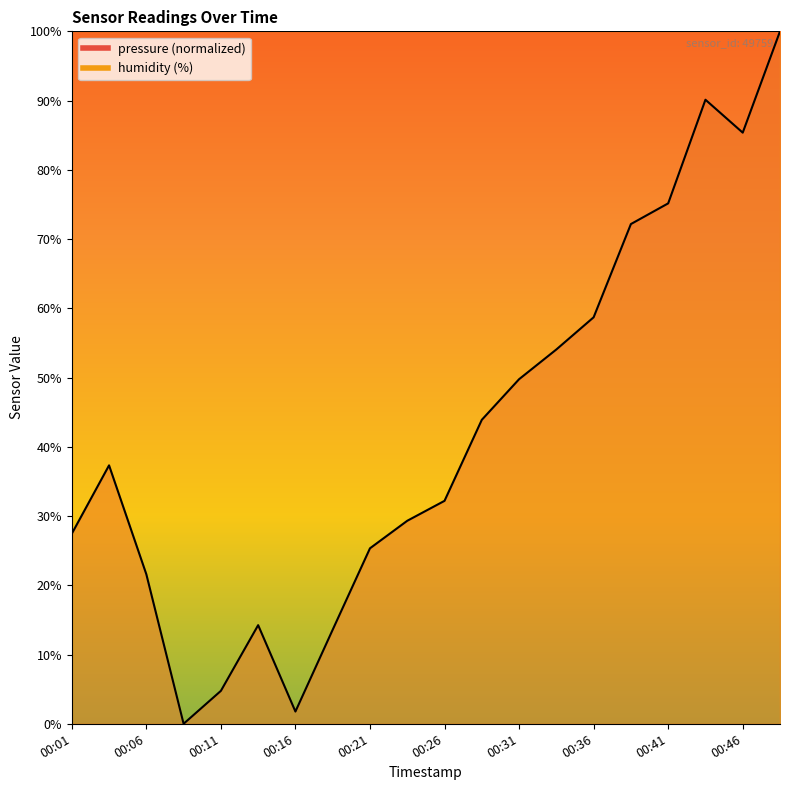

Is it true that the value at 00:46 is 85.4?

True